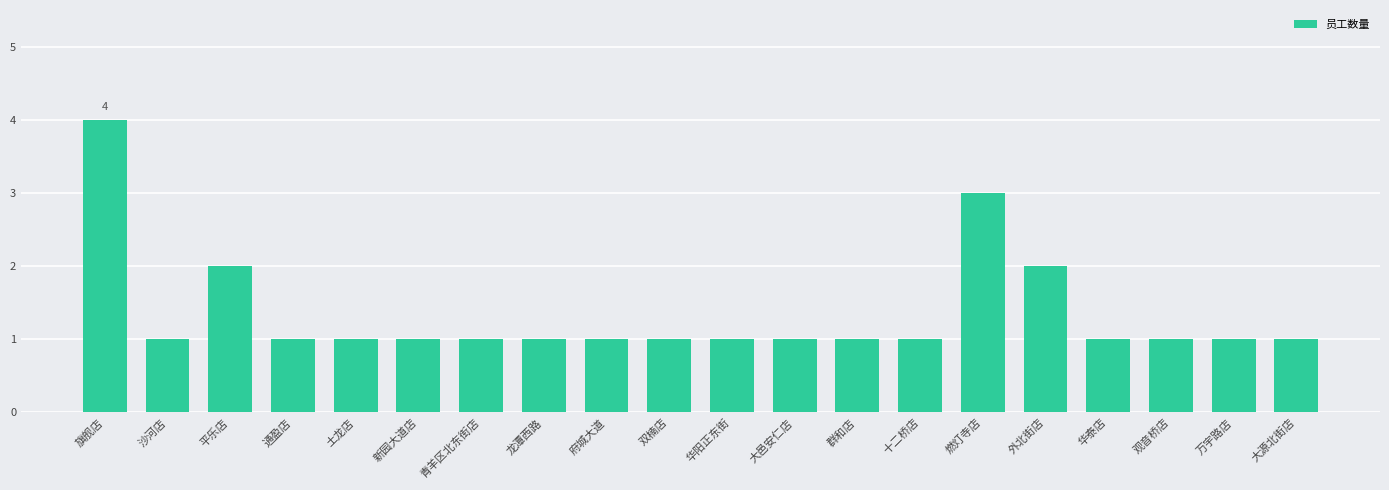

Reading left to right, list all the values displayed in this chart.

4	1	2	1	1	1	1	1	1	1	1	1	1	1	3	2	1	1	1	1